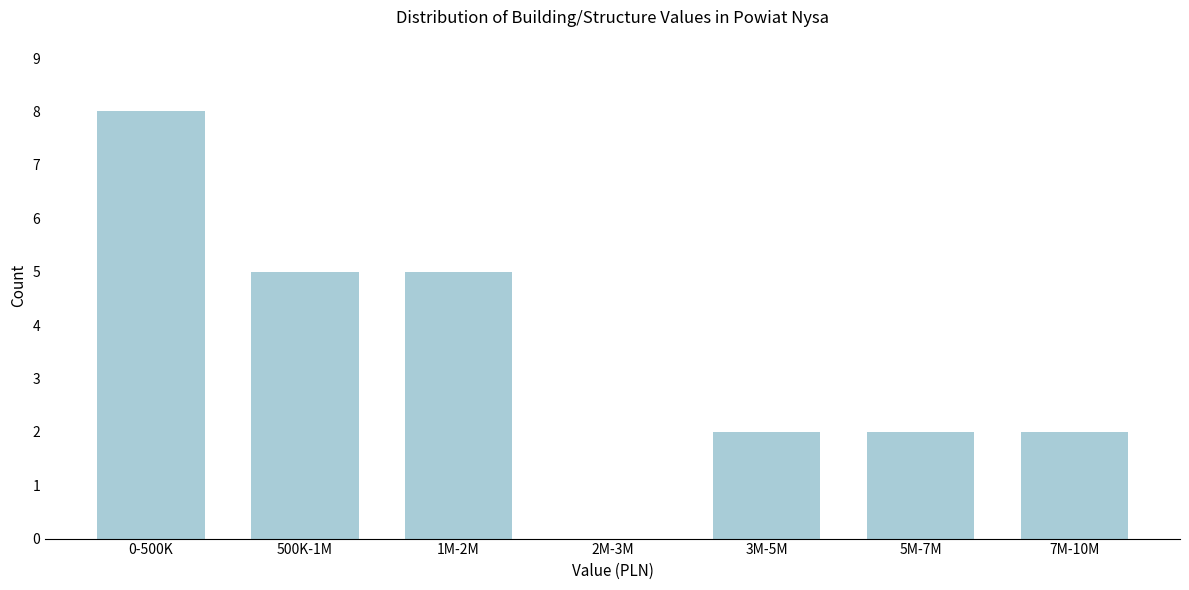

Reading left to right, list all the values displayed in this chart.

0-500K=8	500K-1M=5	1M-2M=5	2M-3M=0	3M-5M=2	5M-7M=2	7M-10M=2